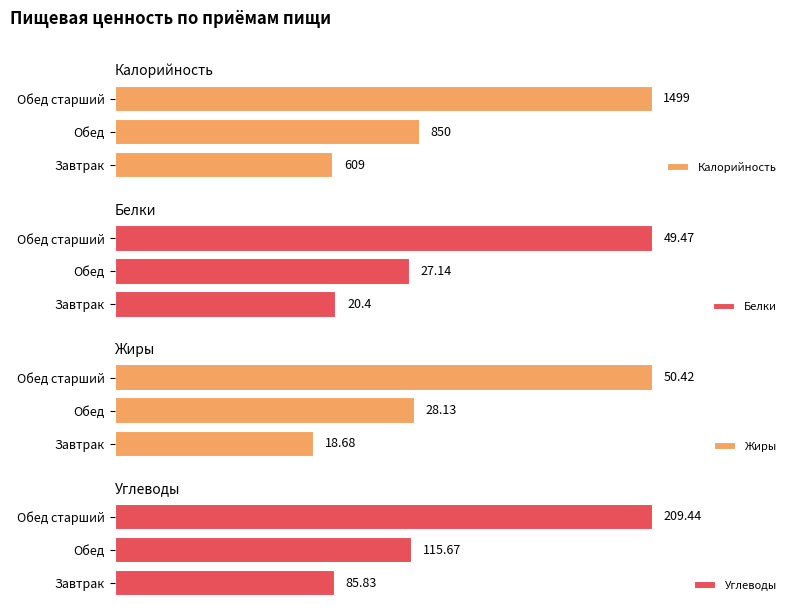

Where is Калорийность nearest to the value 1054?

Обед